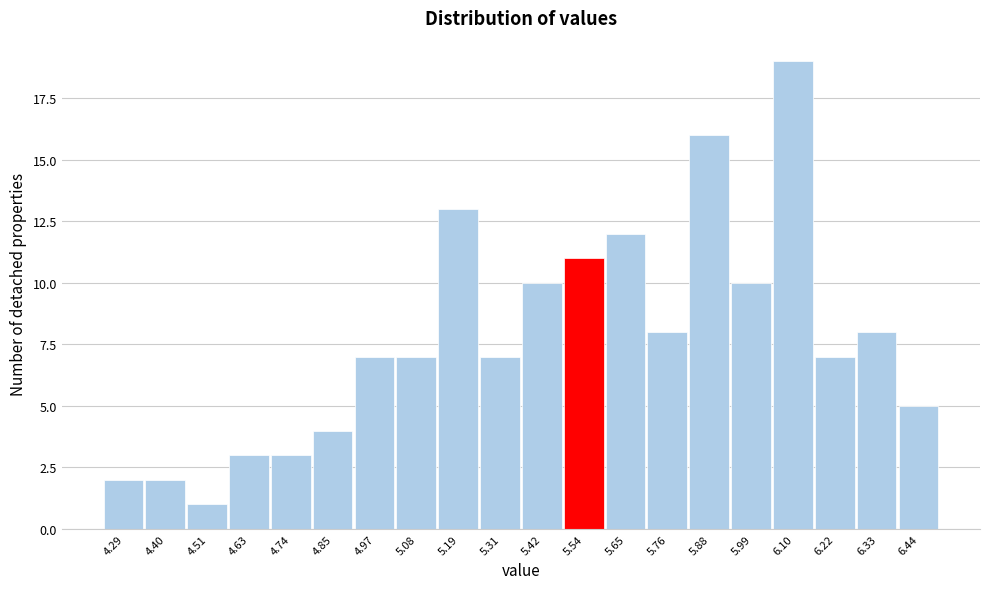

Reading left to right, list every bar in this chart as the range it spans on the x-axis followed by its height. Neither the bar edges nor the heights are printed on the chart, so give them approximately, as read against the axes.

4.24 to 4.34: 2
4.34 to 4.46: 2
4.46 to 4.58: 1
4.58 to 4.68: 3
4.68 to 4.80: 3
4.80 to 4.92: 4
4.92 to 5.02: 7
5.02 to 5.14: 7
5.14 to 5.26: 13
5.26 to 5.36: 7
5.36 to 5.48: 10
5.48 to 5.60: 11
5.60 to 5.70: 12
5.70 to 5.82: 8
5.82 to 5.94: 16
5.94 to 6.04: 10
6.04 to 6.16: 19
6.16 to 6.28: 7
6.28 to 6.38: 8
6.38 to 6.50: 5